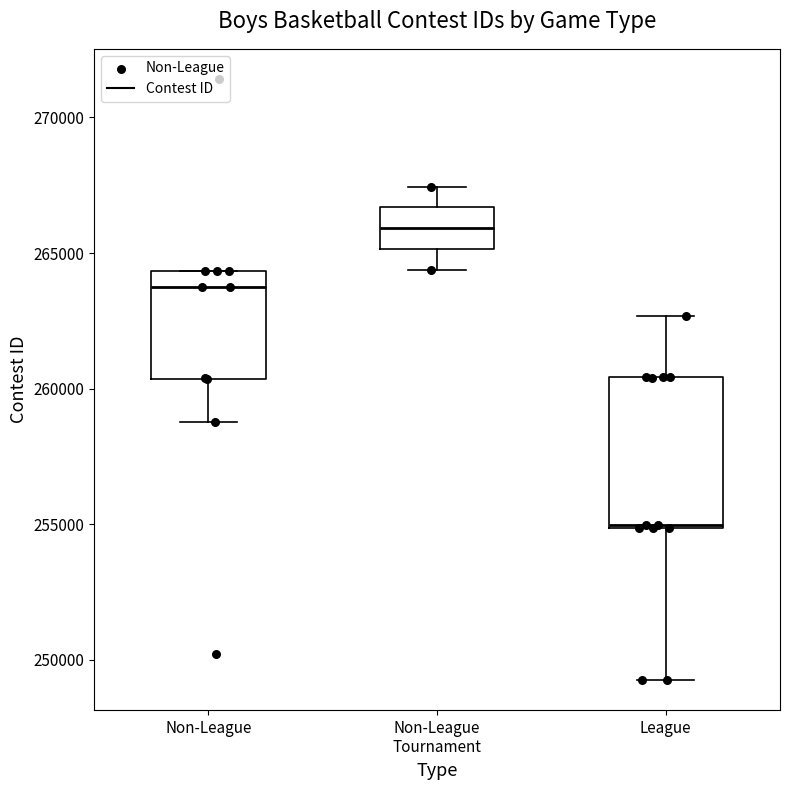

Which box has the highest median line?

Non-League Tournament